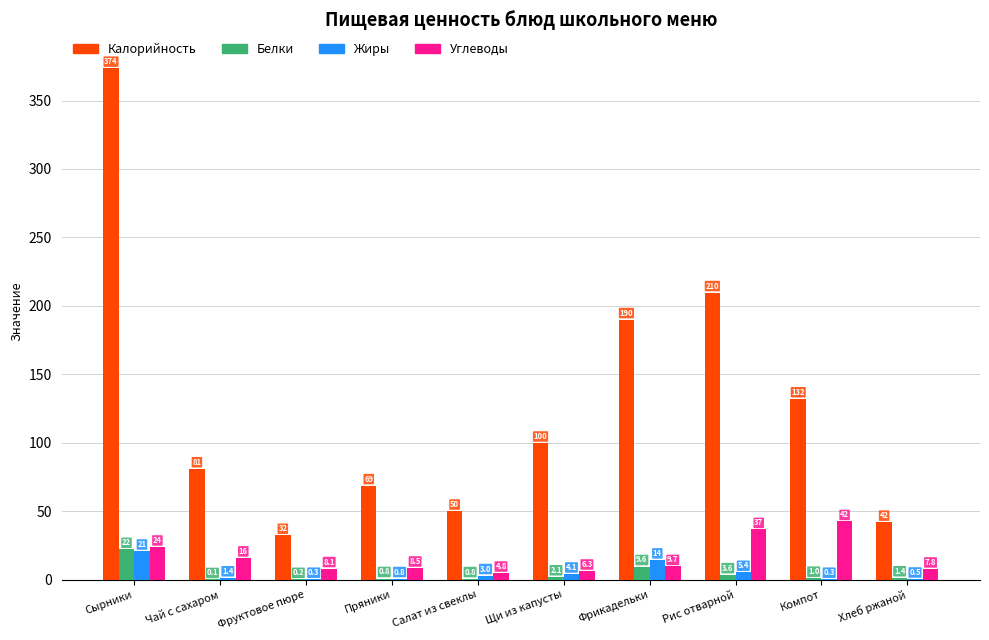

What is the sum of the Белки values at Фрикадельки and Пряники?

10.4